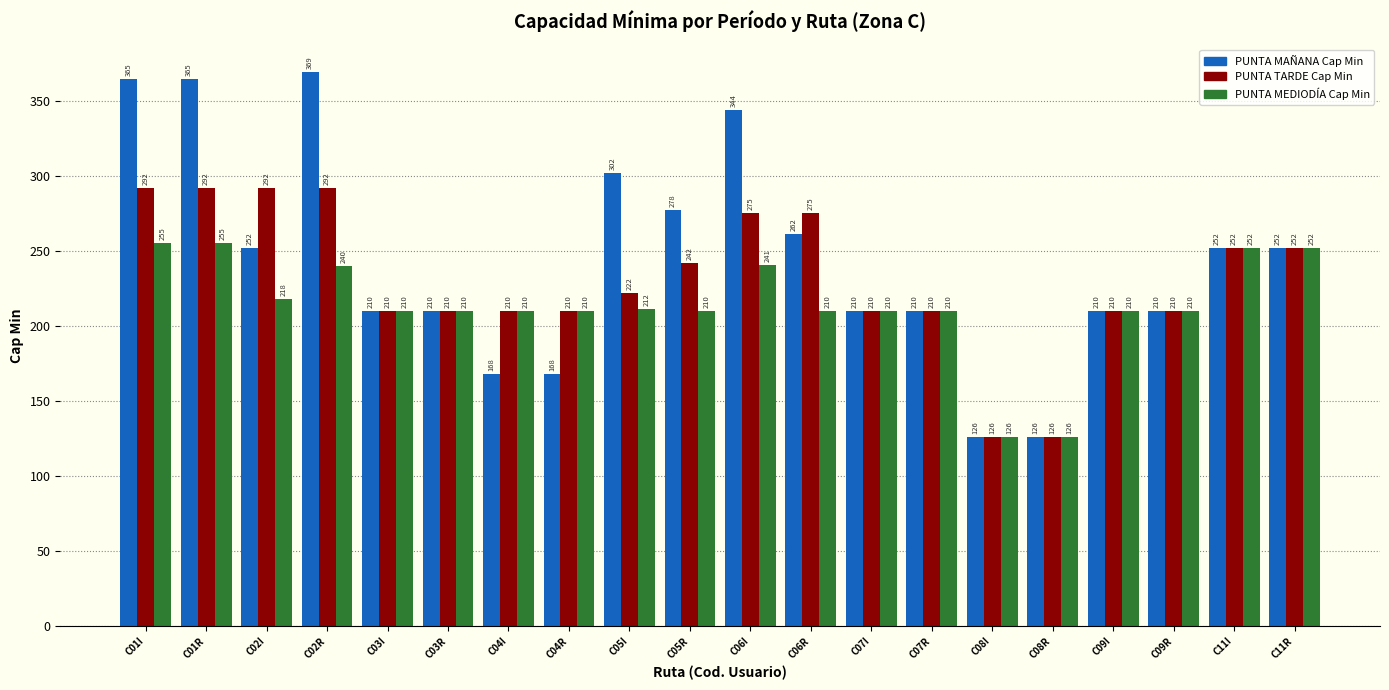

At C05I, list the series in order from largest to smallest.

PUNTA MAÑANA Cap Min, PUNTA TARDE Cap Min, PUNTA MEDIODÍA Cap Min